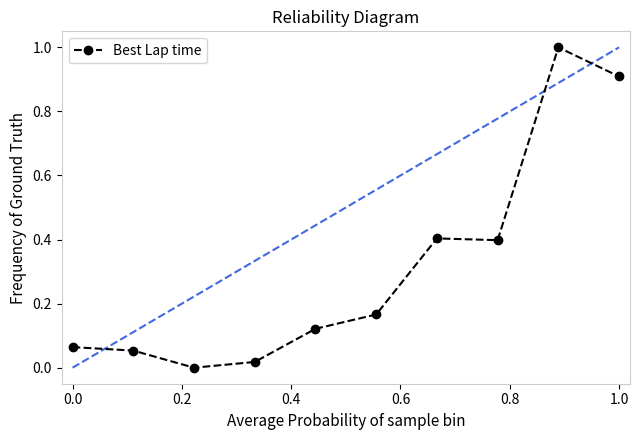

What is the difference between the maximum and minimum values?

1.0